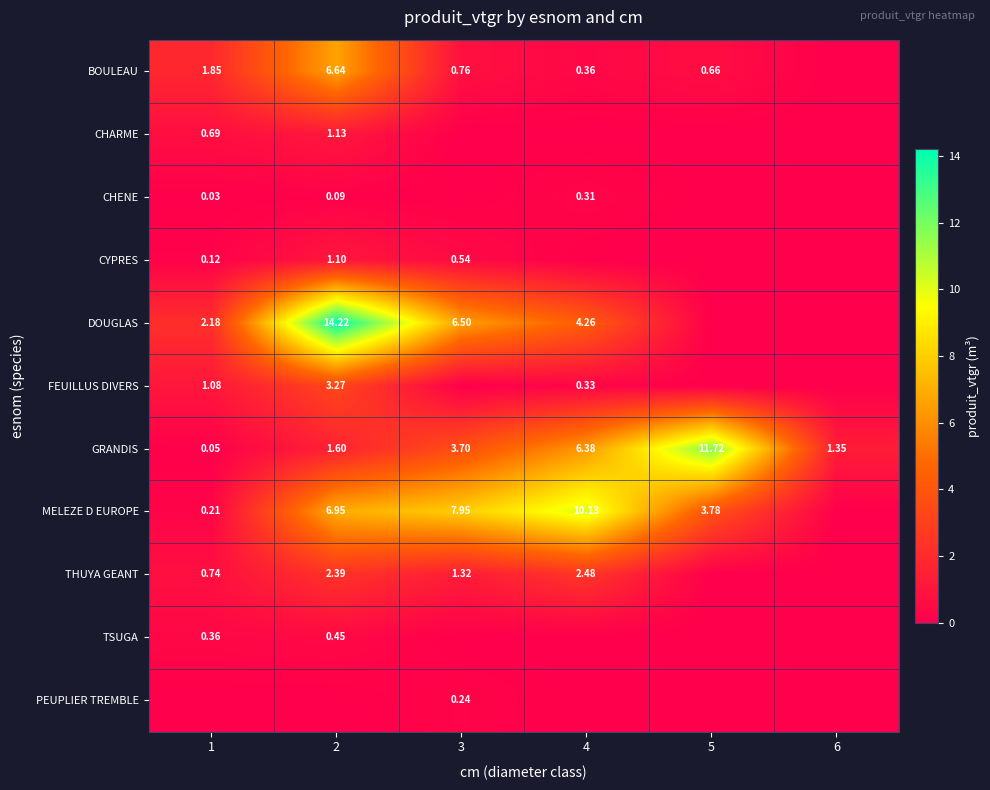

At how many categories does at least one series exceed 6?

4